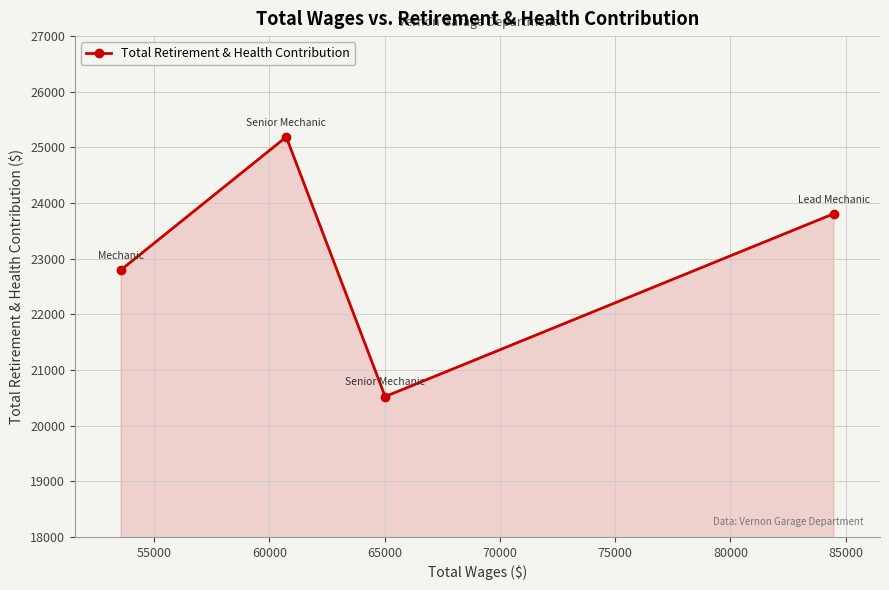

What is the difference between the second highest and second lowest values?

1009